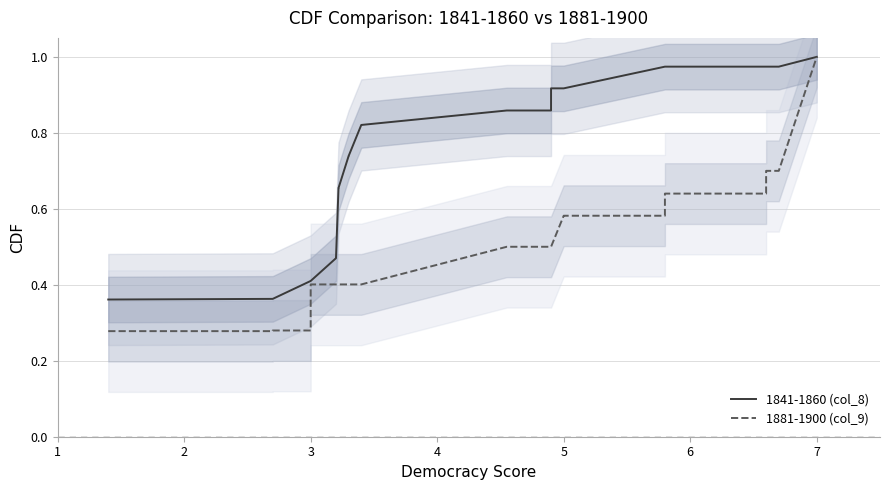

True or false: 1881-1900 (col_9) and 1841-1860 (col_8) cross at least once.

False